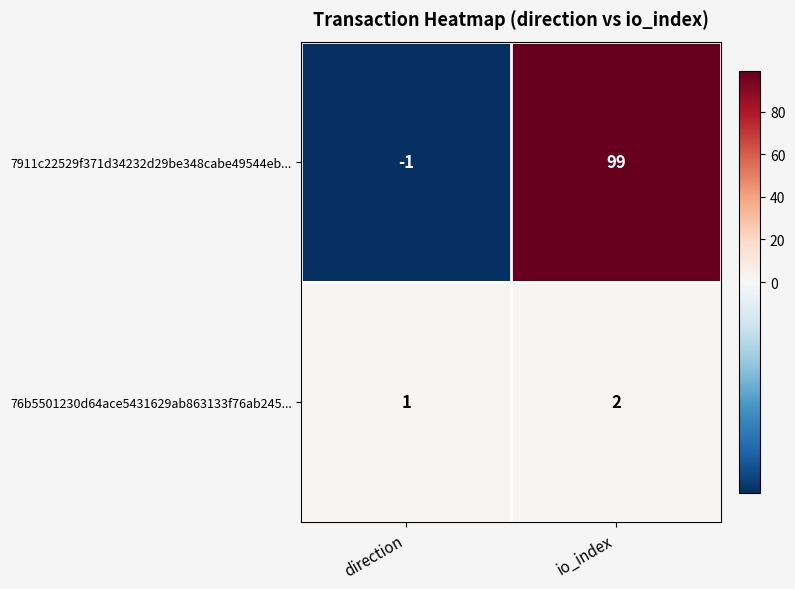

What is the total value across all series at io_index?

101